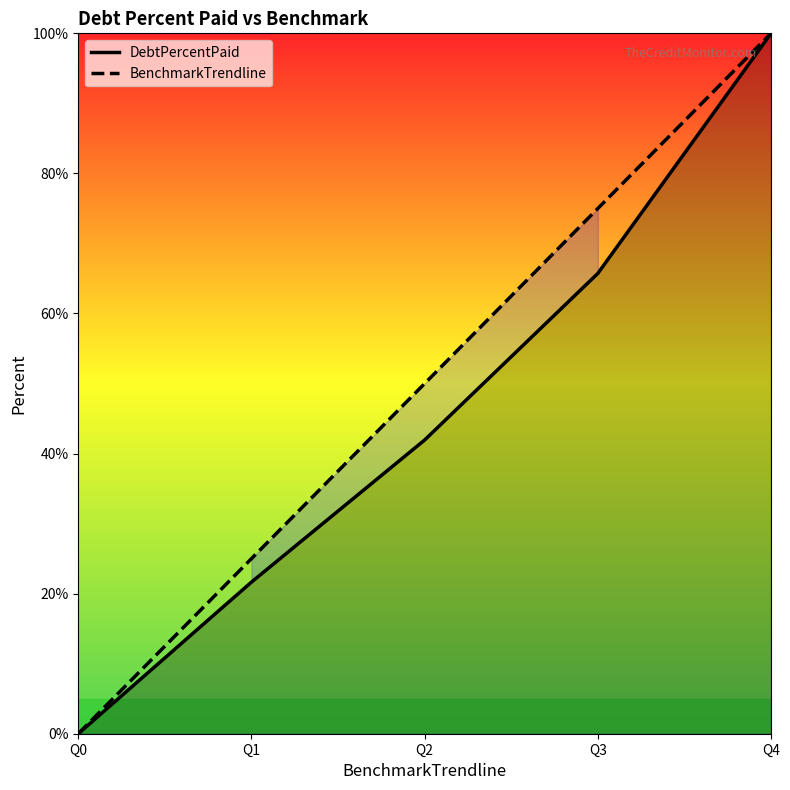

True or false: BenchmarkTrendline and DebtPercentPaid intersect in this chart.

False